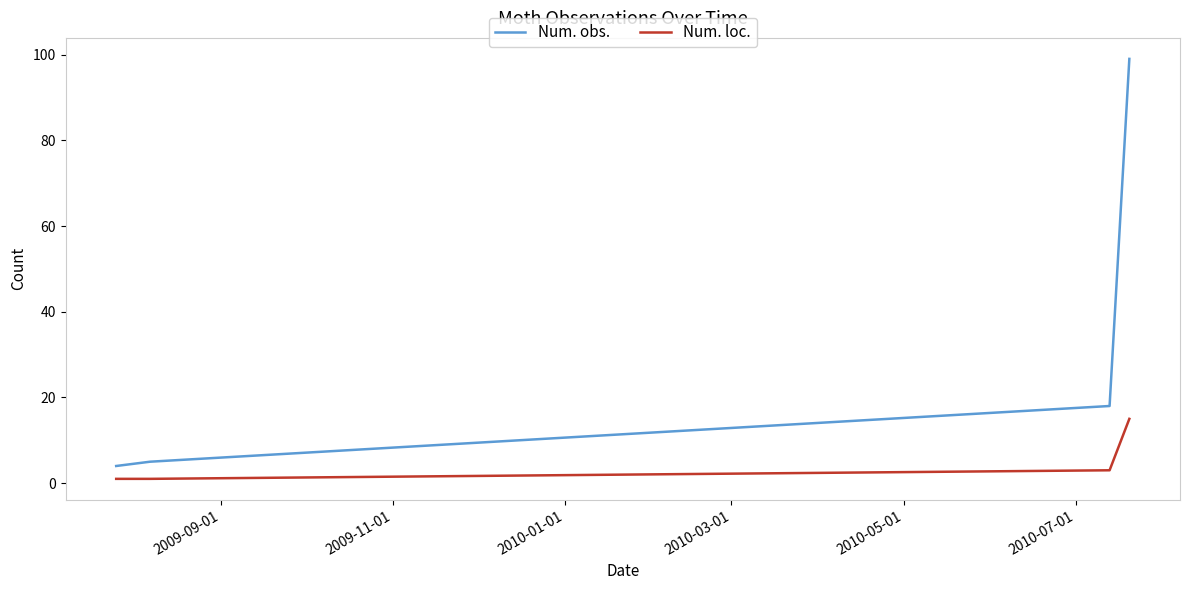

True or false: Num. loc. and Num. obs. intersect in this chart.

False